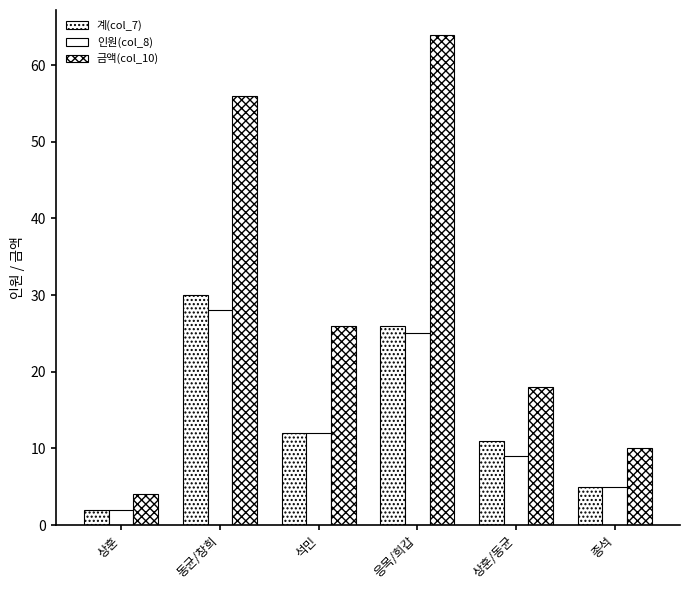

At which label does 계(col_7) reach its peak?

동균/창희